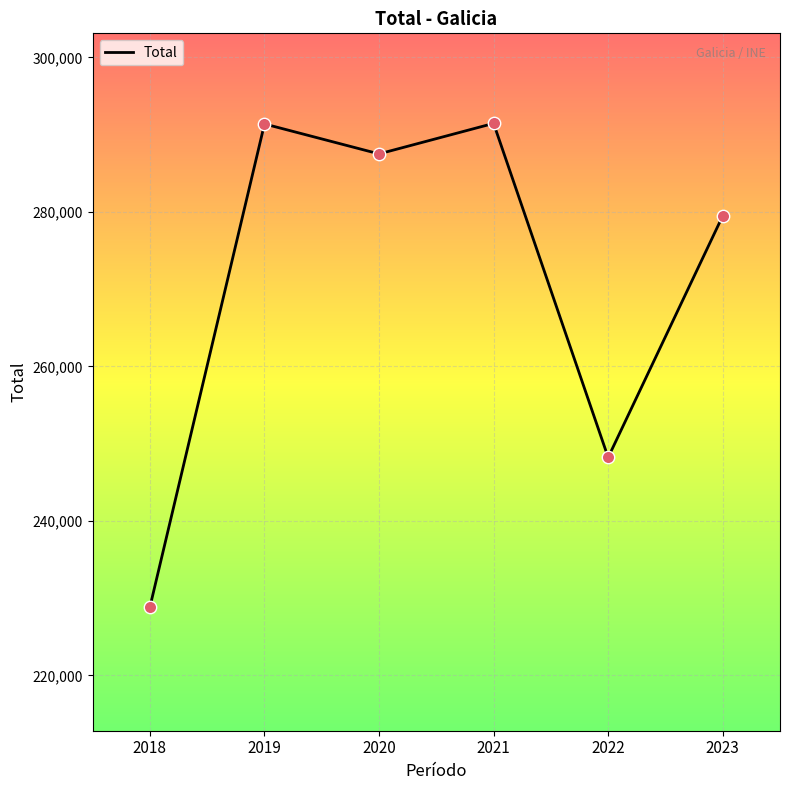

What is the change in value from 2018 to 2023?

+50626